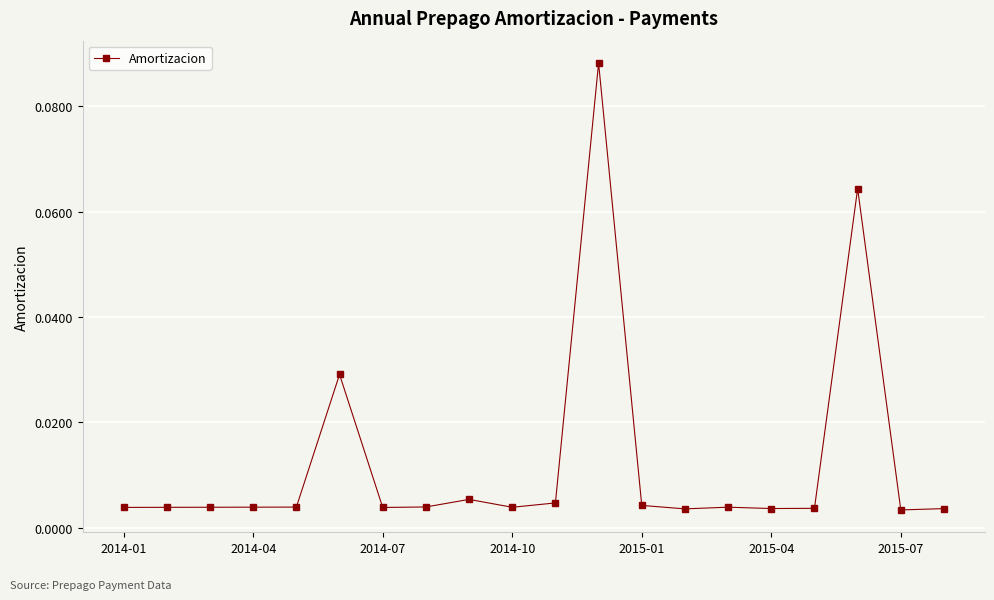

True or false: there are more than 2 points higher than both neighbors.

True